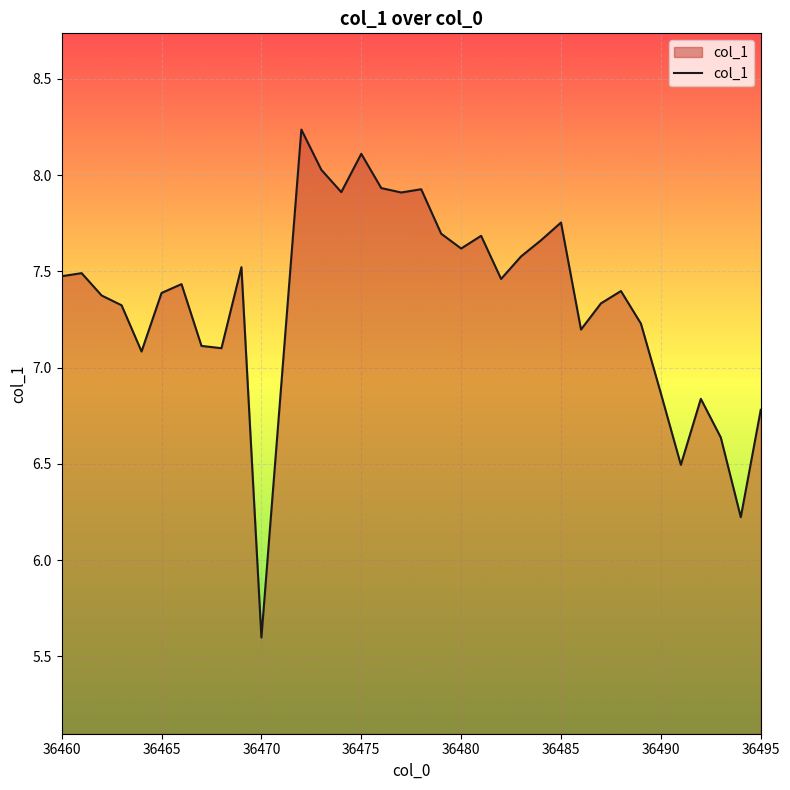

What is the difference between the maximum and minimum values?

2.6